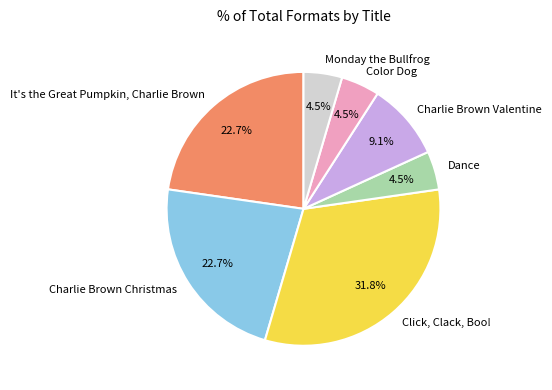

The It's the Great Pumpkin, Charlie Brown slice represents 13% of the pie. True or false?

False